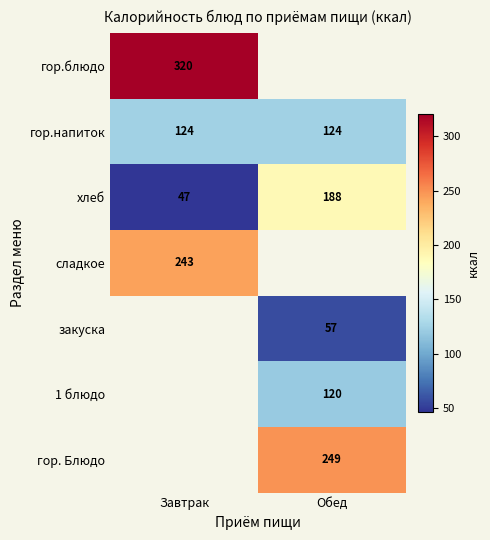

What is the sum of the гор.напиток values at Завтрак and Обед?

248